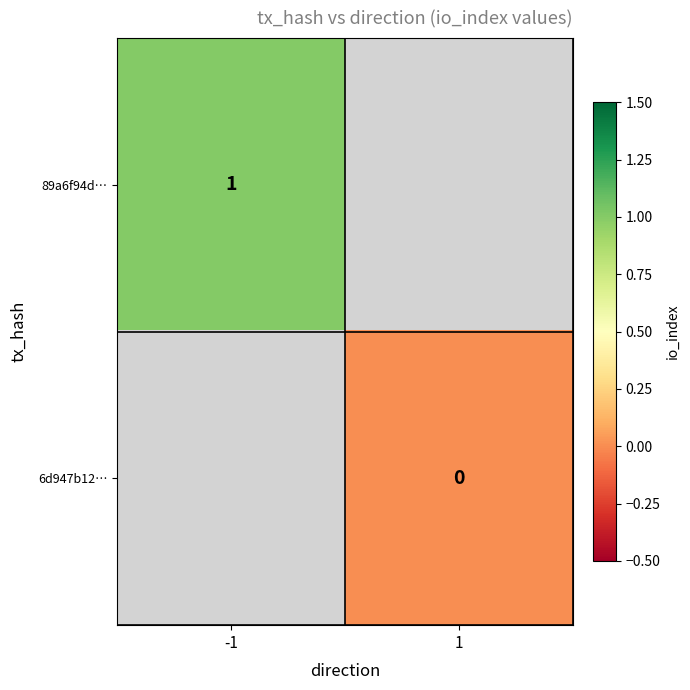

The value of 89a6f94d… at -1 is 1. True or false?

True